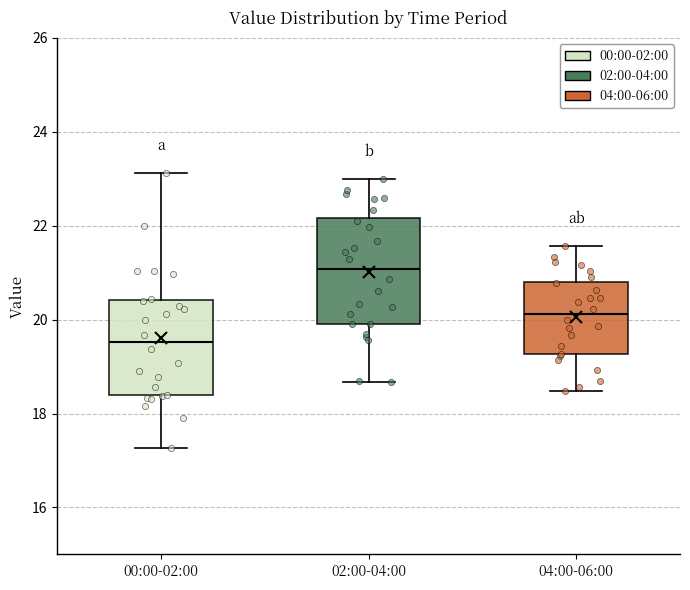

Which box has the highest median line?

02:00-04:00